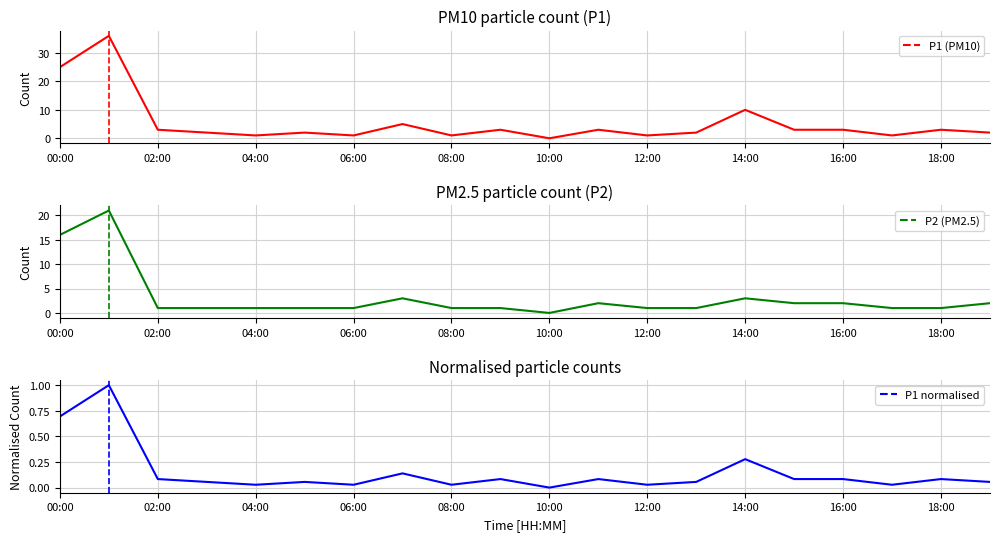

Which series has the widest spread of values?

P1 (PM10)